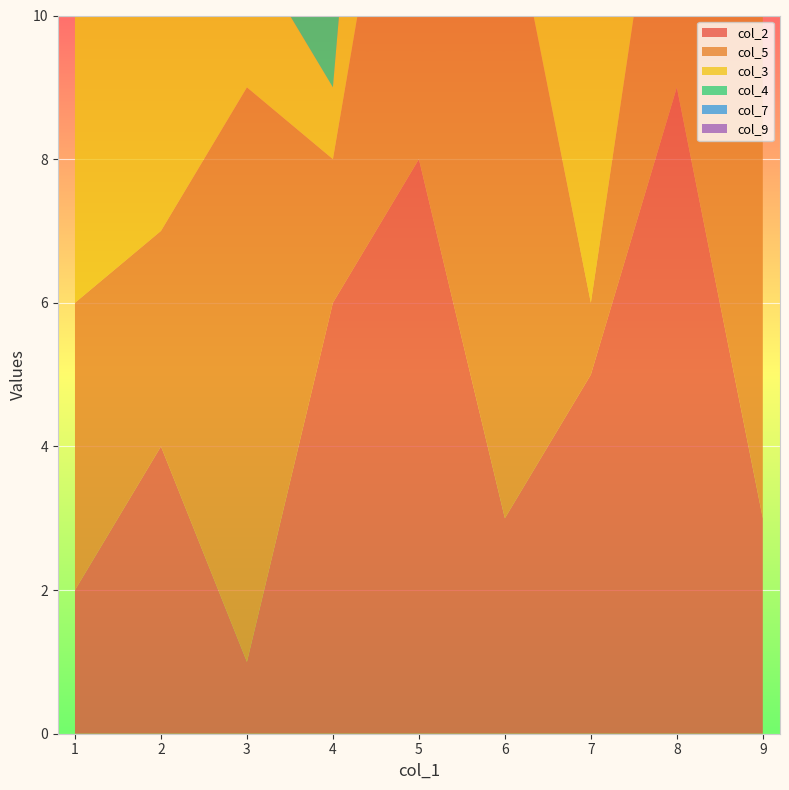

Reading left to right, extract all data points from this chart.

col_2: 1=2	2=4	3=1	4=6	5=8	6=3	7=5	8=9	9=3
col_5: 1=4	2=3	3=8	4=2	5=7	6=9	7=1	8=5	9=8
col_3: 1=9	2=5	3=2	4=1	5=8	6=7	7=6	8=6	9=2
col_4: 1=2	2=8	3=9	4=6	5=3	6=5	7=4	8=3	9=4
col_7: 1=5	2=2	3=6	4=4	5=2	6=1	7=8	8=7	9=6
col_9: 1=2	2=7	3=5	4=3	5=6	6=4	7=3	8=1	9=8